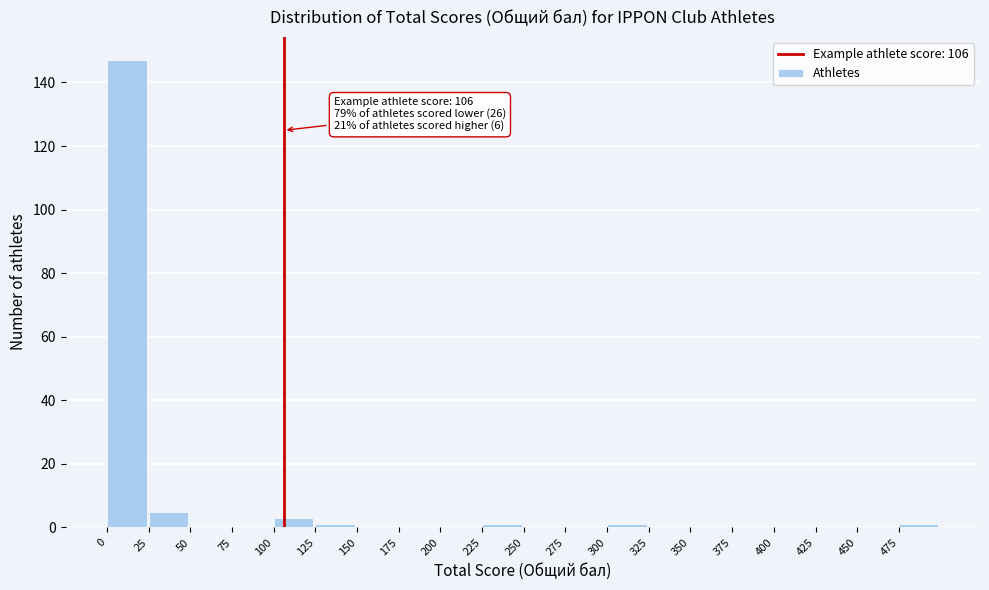

Over which range of the x-axis is the bar tallest?

0 to 25